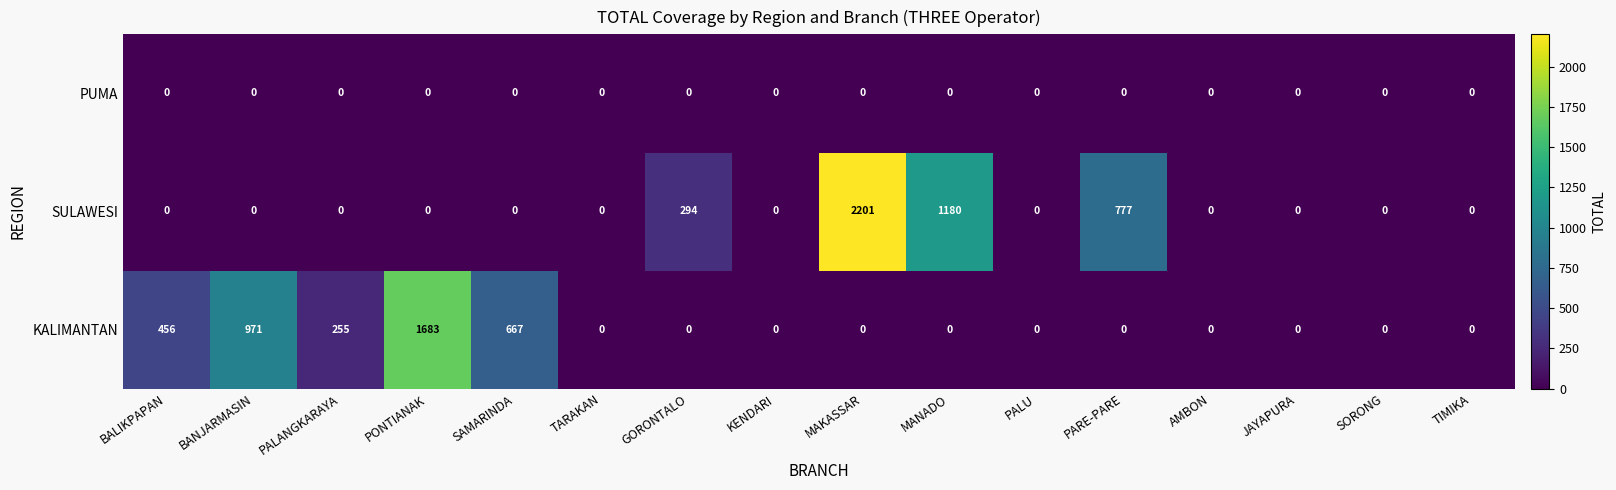

The value of KALIMANTAN at BALIKPAPAN is 456. True or false?

True